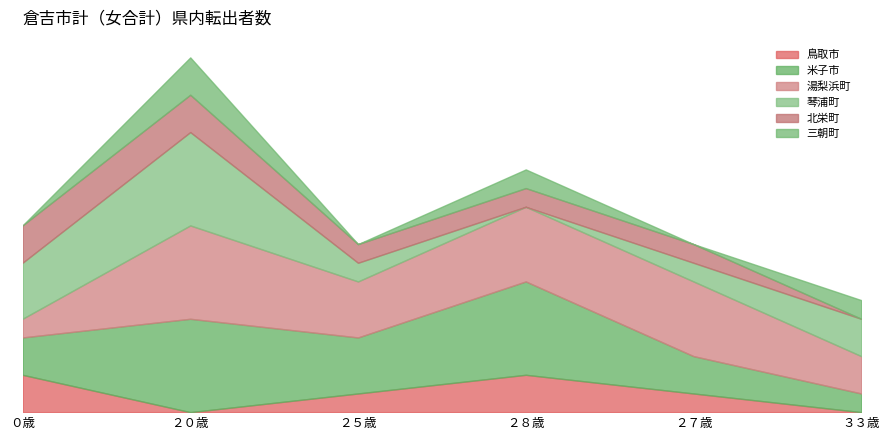

What is the label of the 6th point from the left?

３３歳